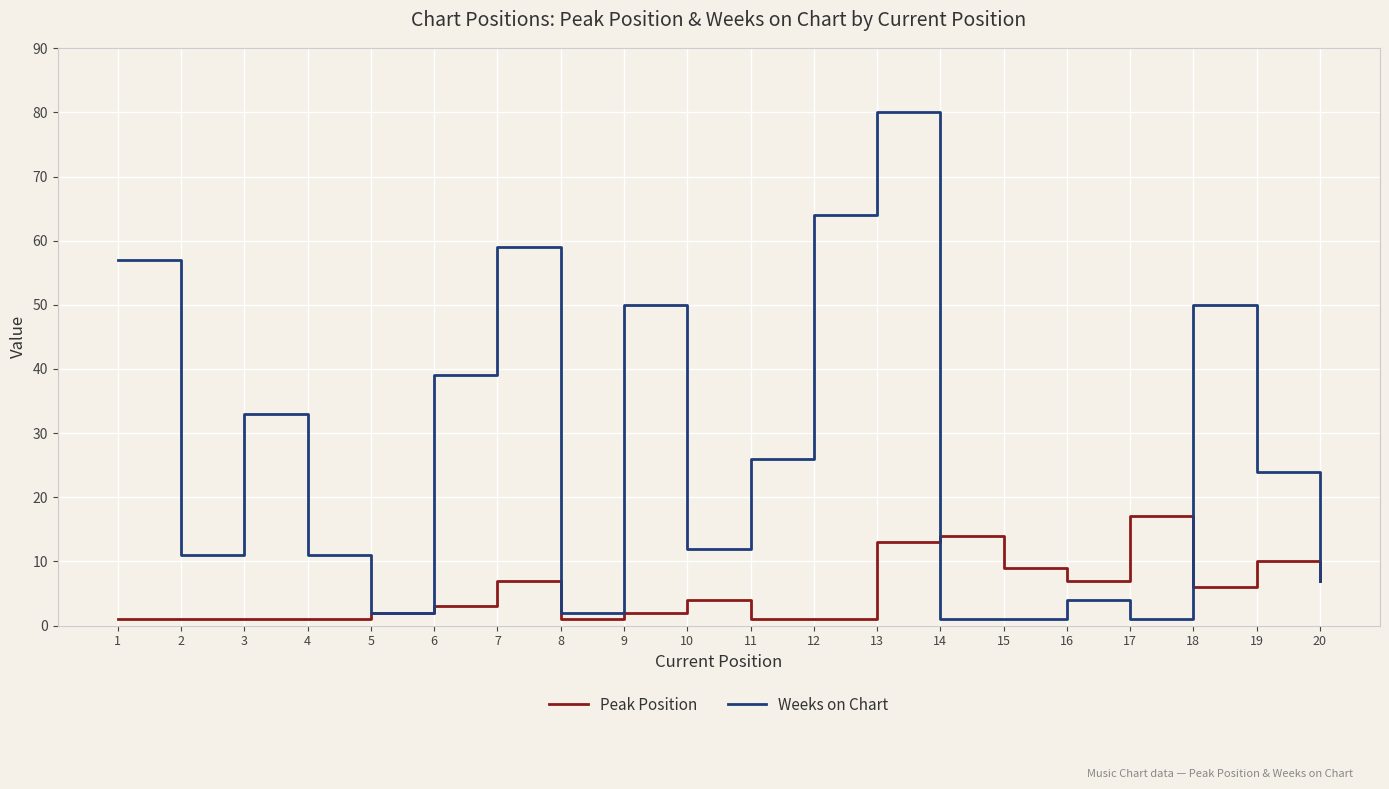

Which category has the highest value in the Weeks on Chart series?

13